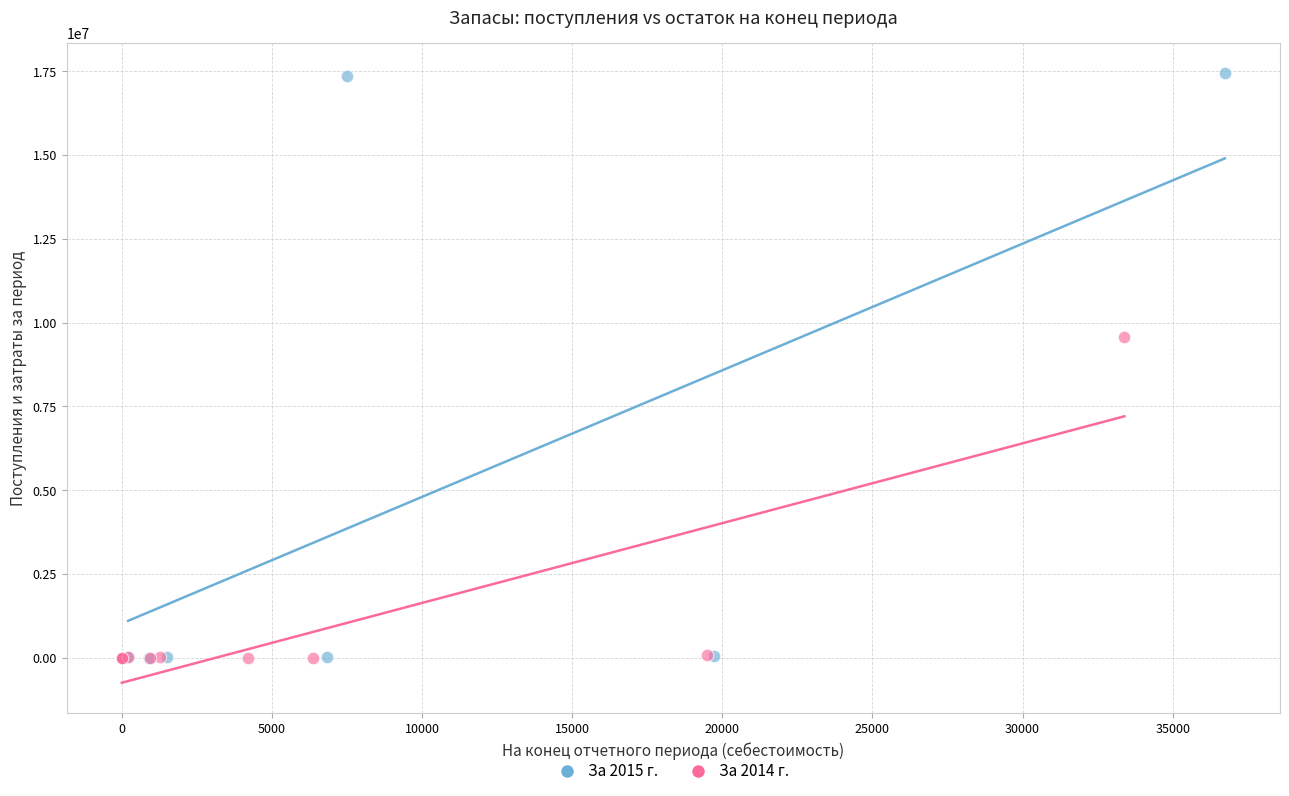

What are all the series names shown in the legend?

За 2015 г., За 2014 г.